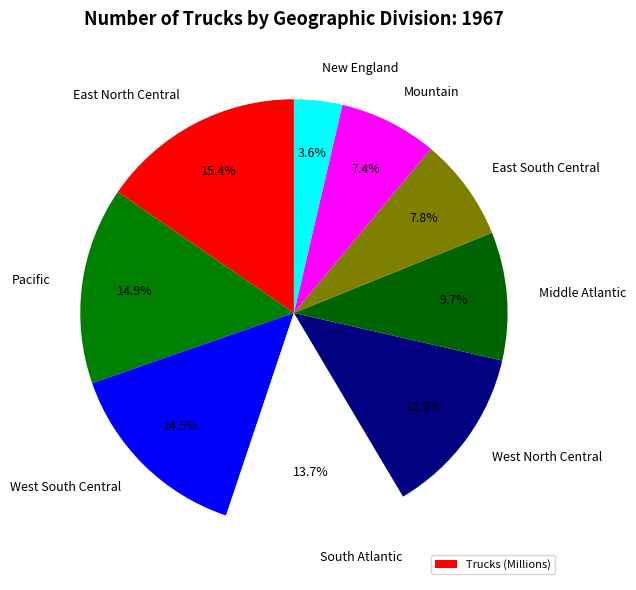

Between New England and East North Central, which is larger?

East North Central